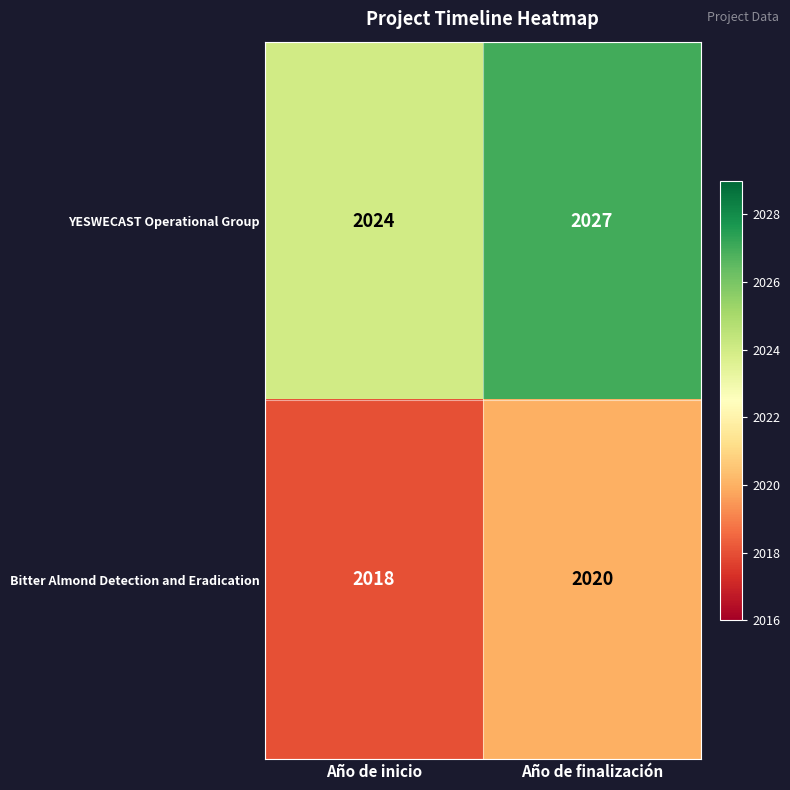

Reading left to right, transcribe all the data shown in this chart.

YESWECAST Operational Group: 2024	2027
Bitter Almond Detection and Eradication: 2018	2020